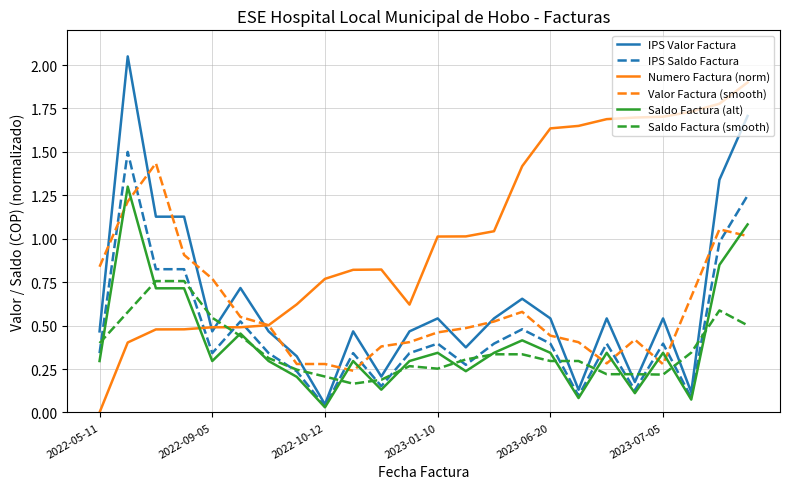

How many intersections are there between Valor Factura (smooth) and Saldo Factura (alt)?

9